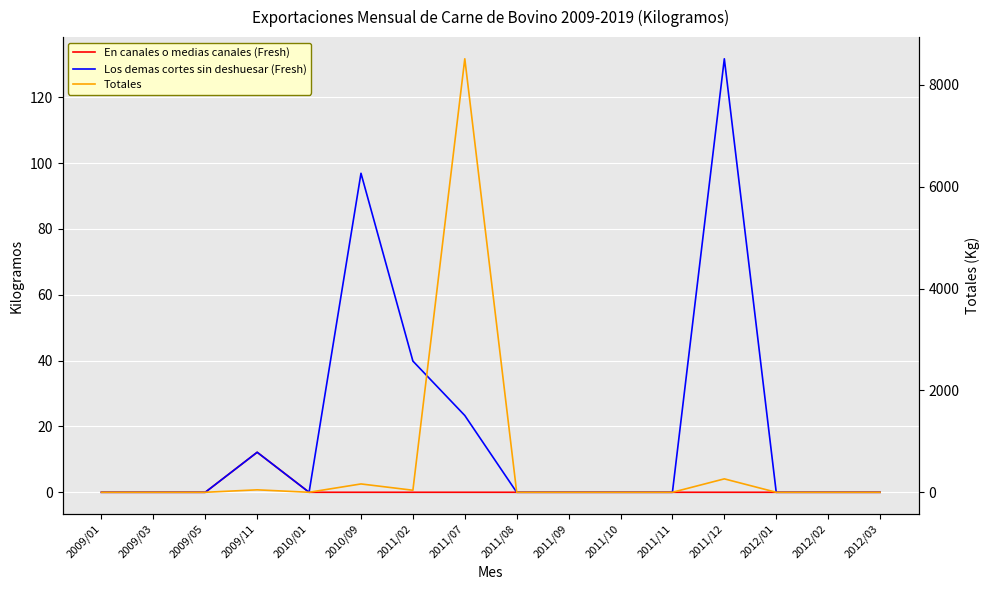

Where is the first local minimum for Totales?

2010/01